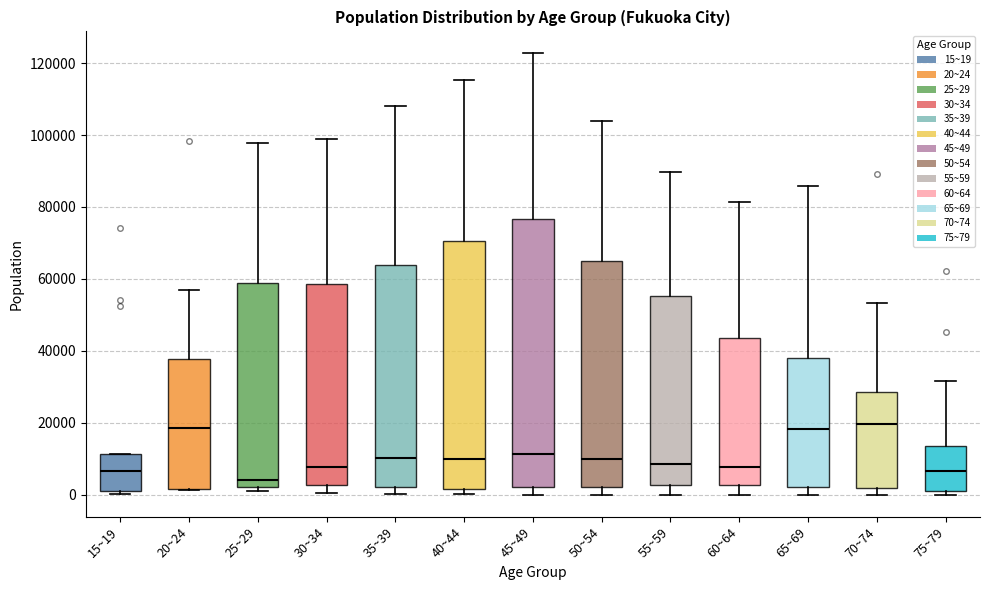

Which box is the tallest, from its lower edge to its upper edge?

45~49